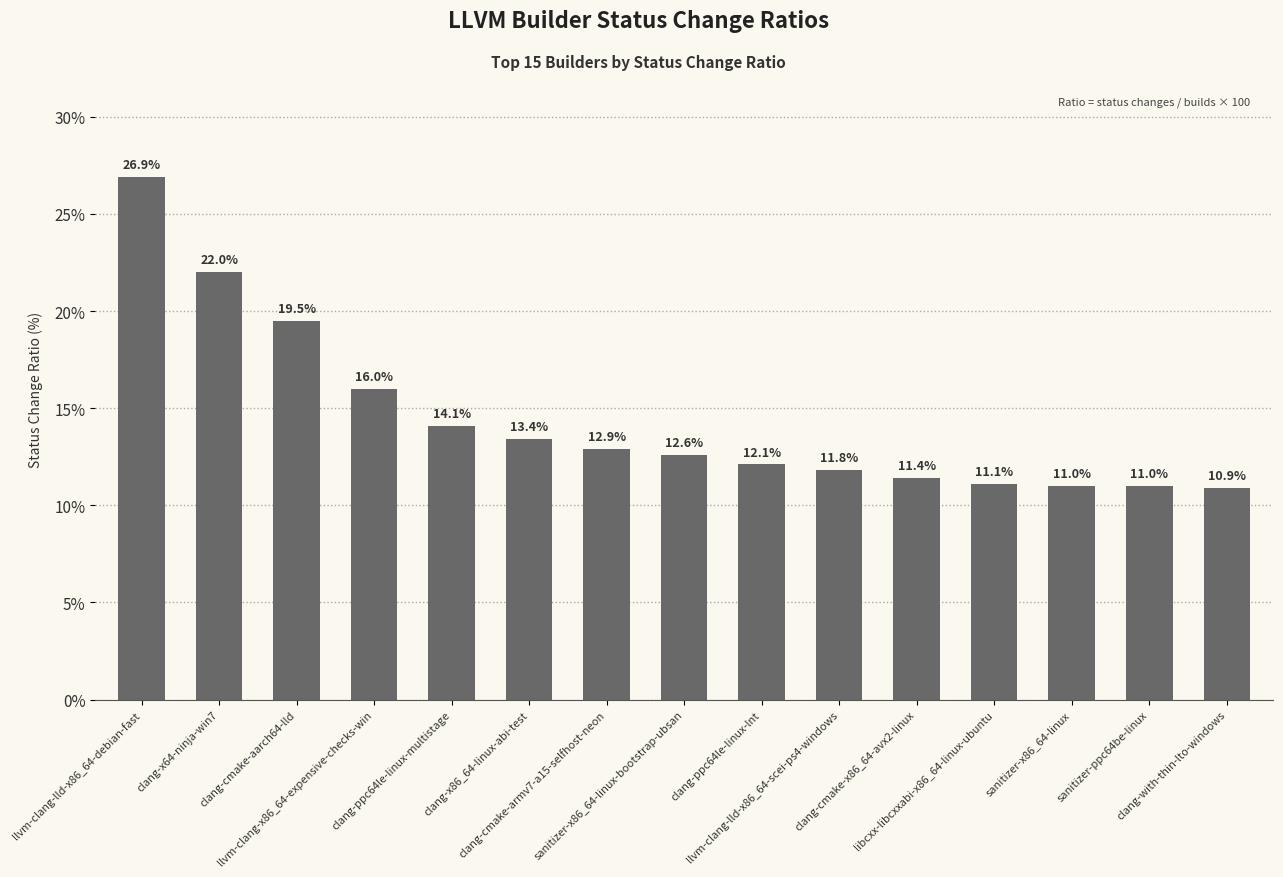

How many values exceed 12?

9